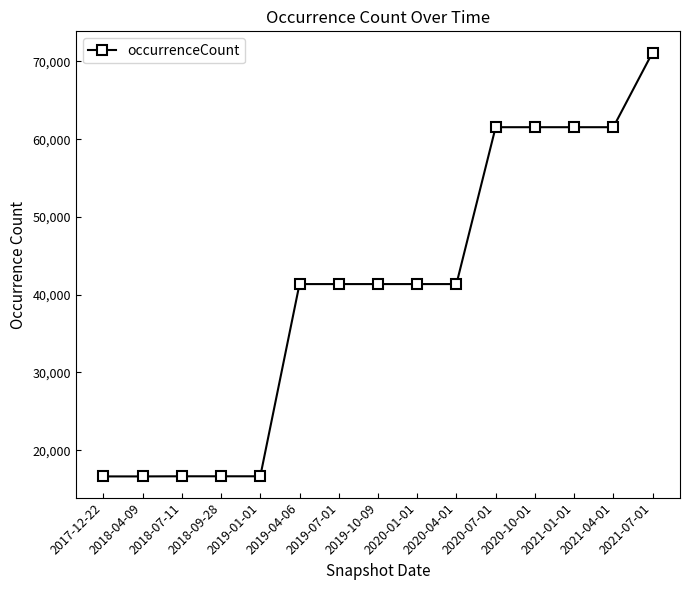

What is the value of the 13th point from the left?

61541